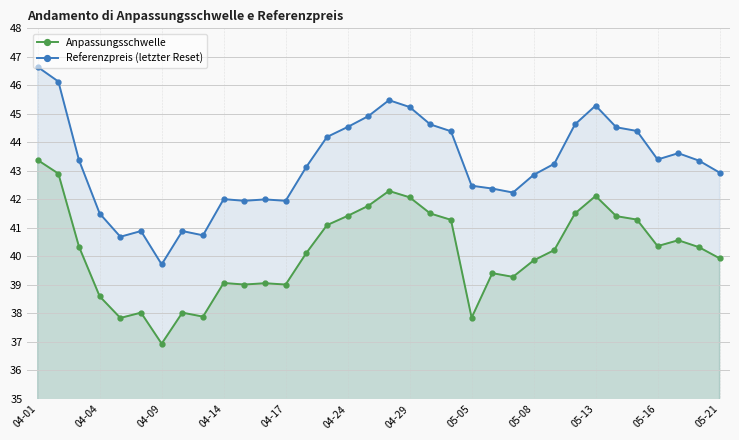

What is the average value of the Anpassungsschwelle series?

40.2